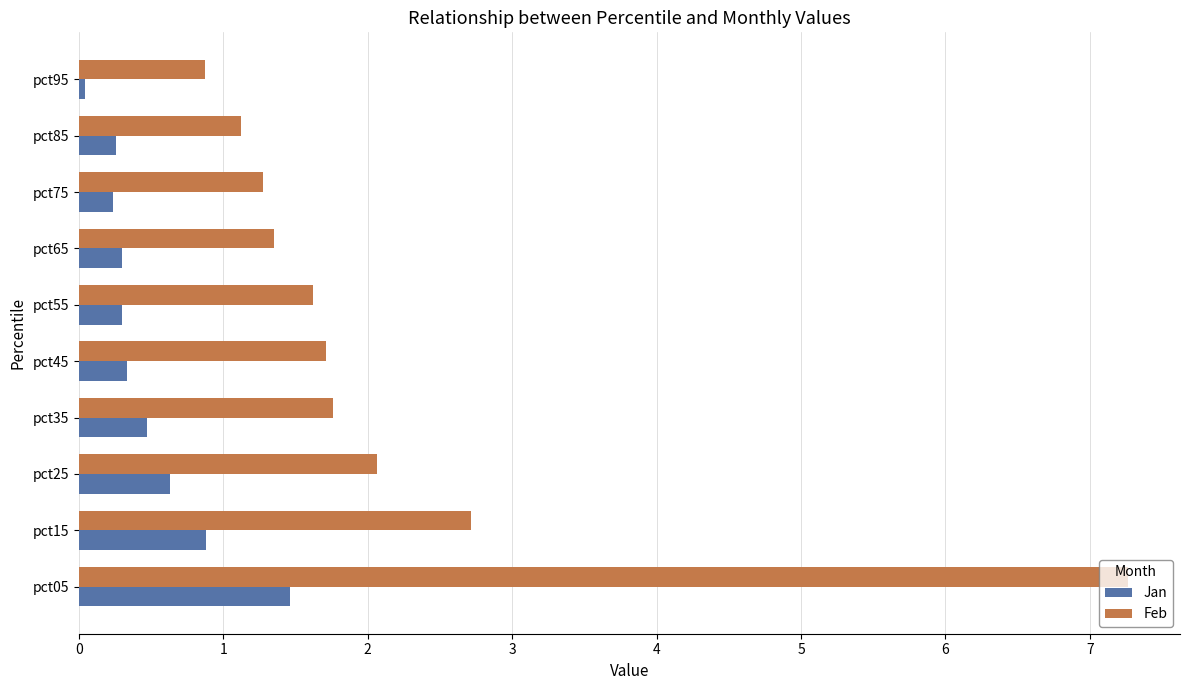

What is the difference between the Jan values at pct05 and pct65?

1.2